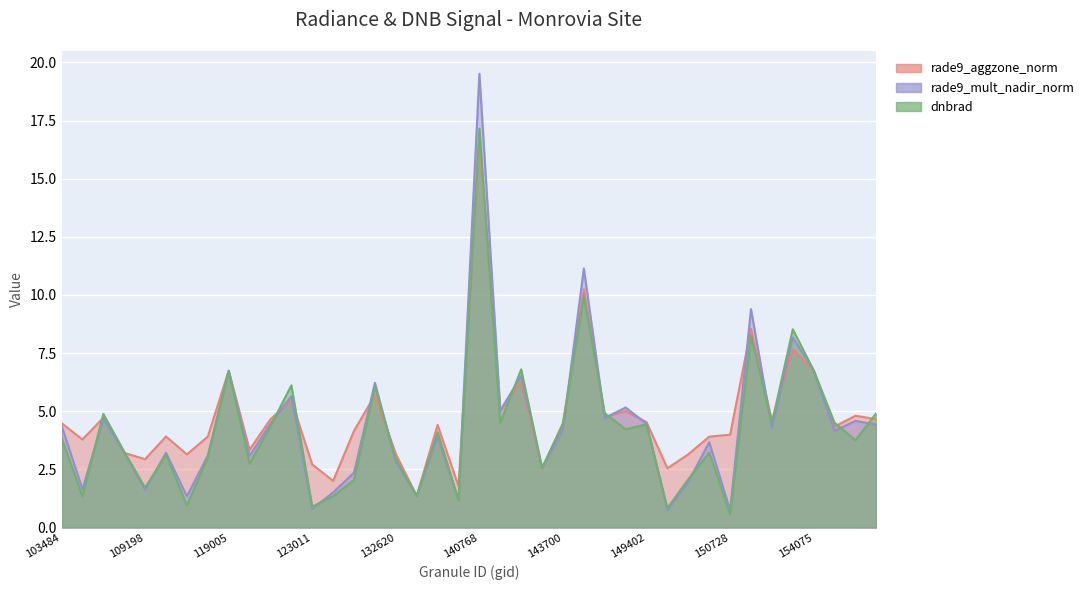

How many lines are shown in the chart?

3